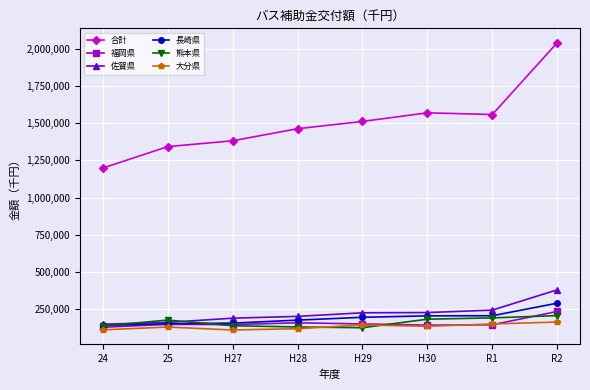

What is the spread (max minus min) of values at 24?

1088574